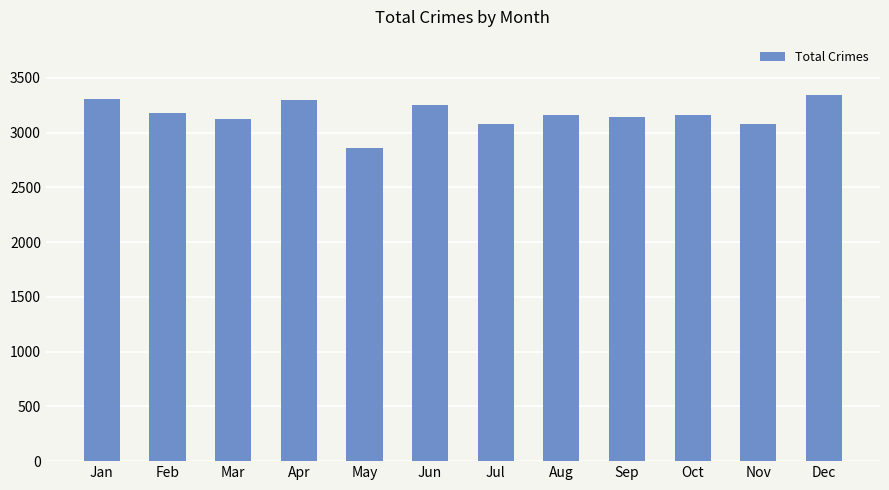

Between Nov and Feb, which is larger?

Feb